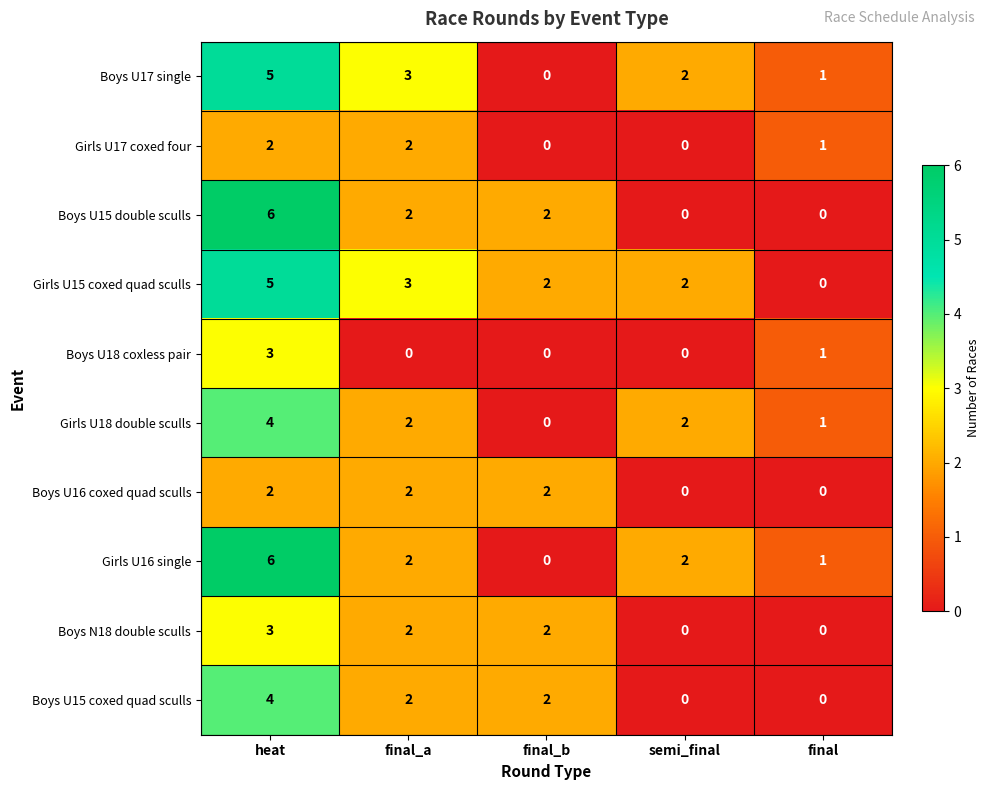

Is the value of Boys U17 single at heat greater than the value of Girls U18 double sculls at semi_final?

Yes